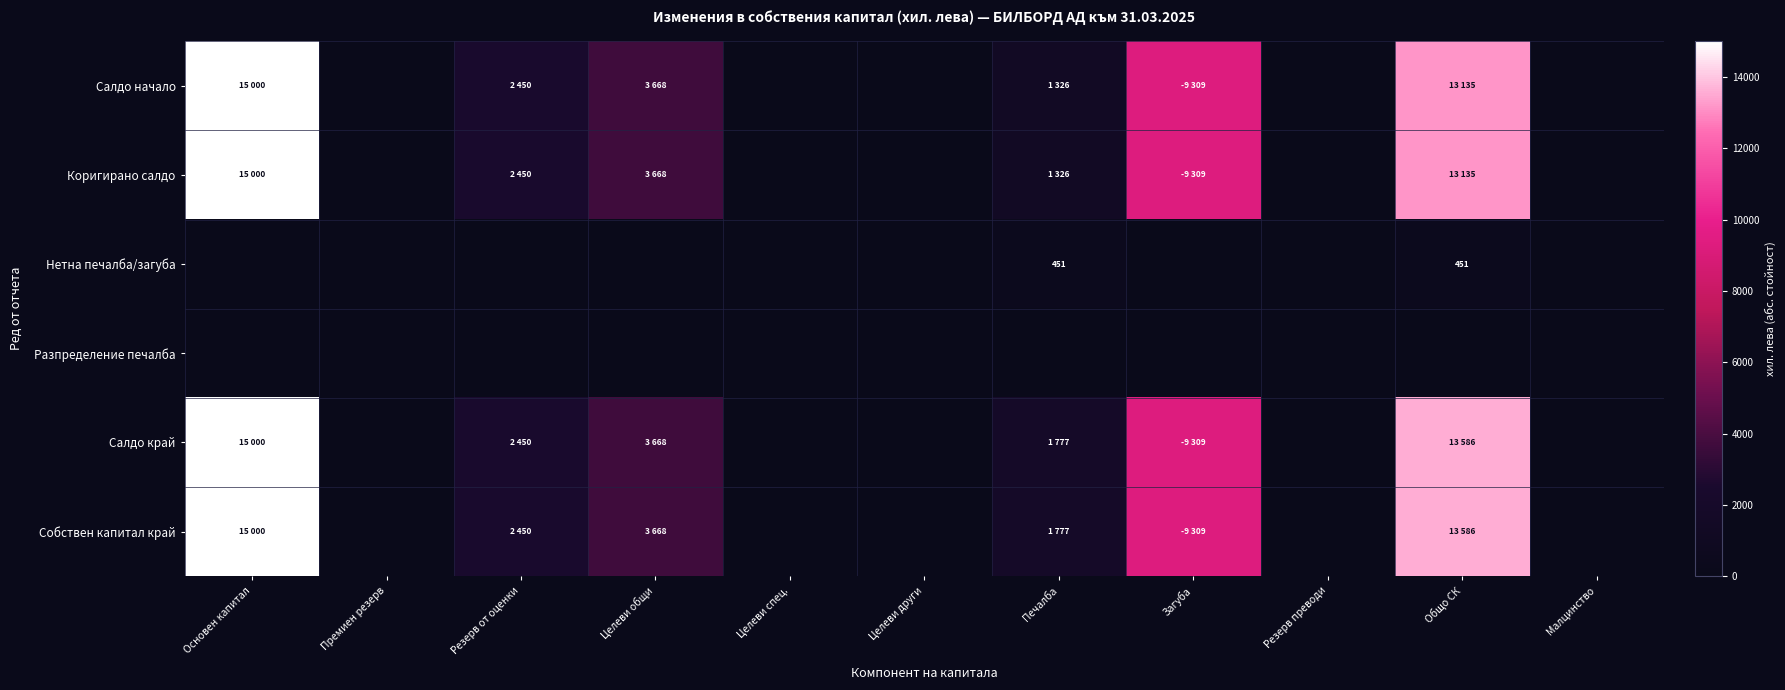

Between Премиен резерв and Малцинство, which series saw the biggest shift?

Салдо начало